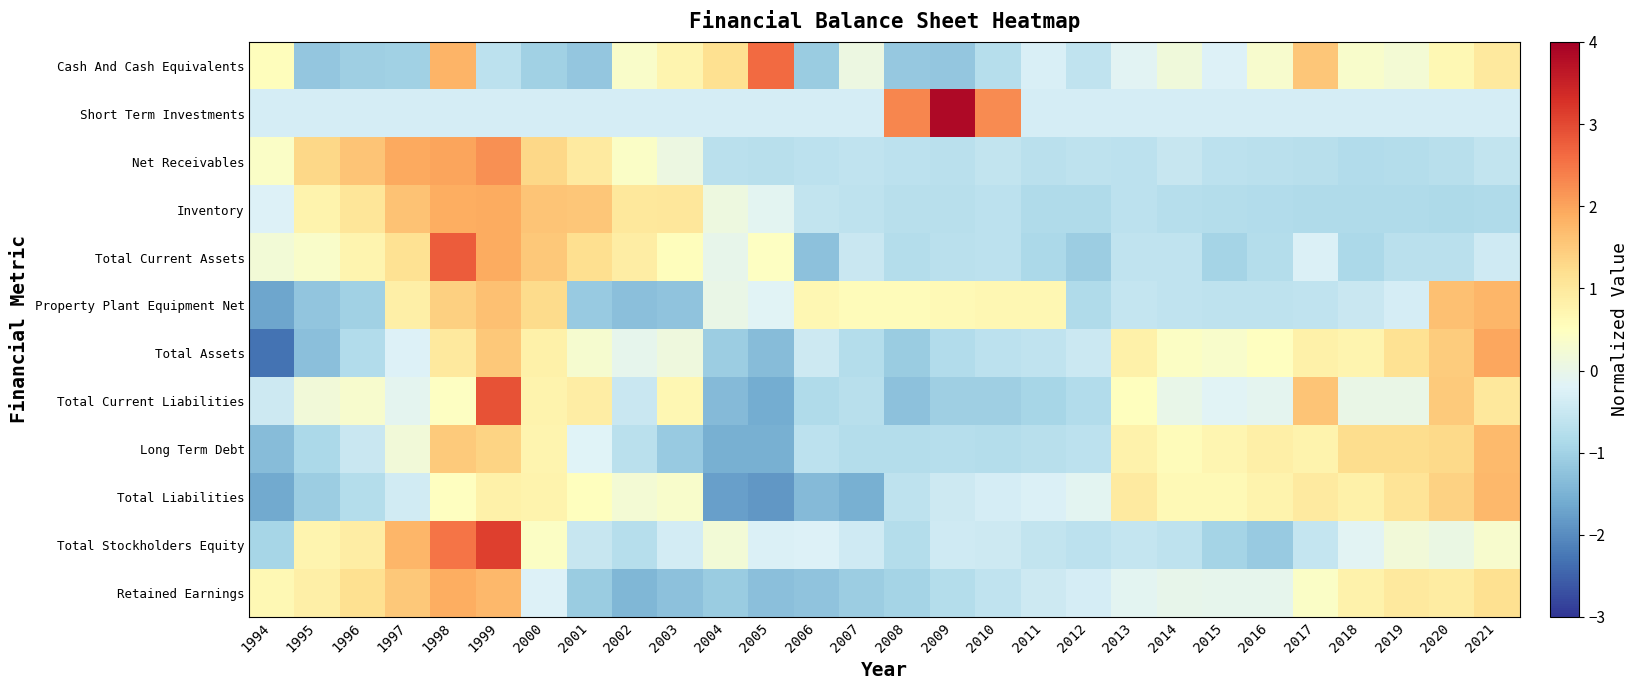

Reading right to left, what are all the values shown in this chart?

Cash And Cash Equivalents: 2021=1.0	2020=0.6	2019=0.2	2018=0.4	2017=1.6	2016=0.3	2015=-0.2	2014=0.2	2013=-0.1	2012=-0.6	2011=-0.3	2010=-0.7	2009=-1.2	2008=-1.1	2007=0.1	2006=-1.1	2005=2.6	2004=1.2	2003=0.7	2002=0.4	2001=-1.2	2000=-1.0	1999=-0.7	1998=1.8	1997=-1.0	1996=-1.1	1995=-1.2	1994=0.5
Short Term Investments: 2021=-0.3	2020=-0.3	2019=-0.3	2018=-0.3	2017=-0.3	2016=-0.3	2015=-0.3	2014=-0.3	2013=-0.3	2012=-0.3	2011=-0.3	2010=2.3	2009=3.8	2008=2.3	2007=-0.3	2006=-0.3	2005=-0.3	2004=-0.3	2003=-0.3	2002=-0.3	2001=-0.3	2000=-0.3	1999=-0.3	1998=-0.3	1997=-0.3	1996=-0.3	1995=-0.3	1994=-0.3
Net Receivables: 2021=-0.6	2020=-0.7	2019=-0.8	2018=-0.8	2017=-0.7	2016=-0.7	2015=-0.7	2014=-0.5	2013=-0.7	2012=-0.6	2011=-0.7	2010=-0.6	2009=-0.7	2008=-0.7	2007=-0.6	2006=-0.7	2005=-0.7	2004=-0.7	2003=0.1	2002=0.4	2001=0.9	2000=1.3	1999=2.2	1998=2.0	1997=1.9	1996=1.6	1995=1.3	1994=0.4
Inventory: 2021=-0.8	2020=-0.8	2019=-0.8	2018=-0.8	2017=-0.8	2016=-0.8	2015=-0.8	2014=-0.8	2013=-0.7	2012=-0.8	2011=-0.8	2010=-0.7	2009=-0.7	2008=-0.7	2007=-0.6	2006=-0.6	2005=-0.1	2004=0.1	2003=1.0	2002=1.0	2001=1.6	2000=1.6	1999=1.9	1998=1.9	1997=1.6	1996=1.1	1995=0.8	1994=-0.2
Total Current Assets: 2021=-0.4	2020=-0.7	2019=-0.7	2018=-0.9	2017=-0.2	2016=-0.8	2015=-1.0	2014=-0.6	2013=-0.6	2012=-1.1	2011=-0.9	2010=-0.7	2009=-0.7	2008=-0.8	2007=-0.5	2006=-1.3	2005=0.5	2004=-0.0	2003=0.6	2002=0.9	2001=1.2	2000=1.5	1999=1.9	1998=2.8	1997=1.1	1996=0.7	1995=0.4	1994=0.2
Property Plant Equipment Net: 2021=1.8	2020=1.6	2019=-0.3	2018=-0.5	2017=-0.6	2016=-0.6	2015=-0.6	2014=-0.6	2013=-0.5	2012=-0.8	2011=0.7	2010=0.7	2009=0.6	2008=0.6	2007=0.6	2006=0.7	2005=-0.2	2004=0.0	2003=-1.2	2002=-1.3	2001=-1.1	2000=1.3	1999=1.6	1998=1.4	1997=0.8	1996=-1.0	1995=-1.2	1994=-1.7
Total Assets: 2021=2.0	2020=1.5	2019=1.1	2018=0.7	2017=0.8	2016=0.5	2015=0.3	2014=0.4	2013=0.8	2012=-0.5	2011=-0.6	2010=-0.7	2009=-0.8	2008=-1.1	2007=-0.8	2006=-0.5	2005=-1.3	2004=-1.1	2003=0.1	2002=-0.1	2001=0.3	2000=0.8	1999=1.5	1998=1.0	1997=-0.2	1996=-0.8	1995=-1.3	1994=-2.3
Total Current Liabilities: 2021=1.0	2020=1.5	2019=0.0	2018=0.0	2017=1.6	2016=-0.1	2015=-0.2	2014=0.0	2013=0.5	2012=-0.8	2011=-0.9	2010=-1.0	2009=-1.1	2008=-1.3	2007=-0.7	2006=-0.8	2005=-1.6	2004=-1.4	2003=0.7	2002=-0.5	2001=0.9	2000=0.8	1999=2.9	1998=0.5	1997=-0.1	1996=0.3	1995=0.2	1994=-0.5
Long Term Debt: 2021=1.7	2020=1.3	2019=1.2	2018=1.2	2017=0.8	2016=0.8	2015=0.7	2014=0.6	2013=0.8	2012=-0.7	2011=-0.7	2010=-0.8	2009=-0.7	2008=-0.8	2007=-0.8	2006=-0.7	2005=-1.5	2004=-1.5	2003=-1.1	2002=-0.7	2001=-0.2	2000=0.7	1999=1.4	1998=1.5	1997=0.2	1996=-0.5	1995=-0.9	1994=-1.3
Total Liabilities: 2021=1.7	2020=1.4	2019=1.1	2018=0.8	2017=0.9	2016=0.8	2015=0.6	2014=0.6	2013=1.0	2012=-0.1	2011=-0.3	2010=-0.3	2009=-0.4	2008=-0.6	2007=-1.5	2006=-1.4	2005=-1.9	2004=-1.8	2003=0.3	2002=0.3	2001=0.5	2000=0.8	1999=0.8	1998=0.5	1997=-0.4	1996=-0.8	1995=-1.1	1994=-1.6
Total Stockholders Equity: 2021=0.3	2020=0.0	2019=0.2	2018=-0.1	2017=-0.6	2016=-1.1	2015=-1.0	2014=-0.6	2013=-0.5	2012=-0.7	2011=-0.6	2010=-0.4	2009=-0.4	2008=-0.8	2007=-0.4	2006=-0.2	2005=-0.2	2004=0.2	2003=-0.4	2002=-0.7	2001=-0.5	2000=0.4	1999=3.1	1998=2.5	1997=1.8	1996=0.9	1995=0.7	1994=-0.9
Retained Earnings: 2021=1.2	2020=0.9	2019=1.0	2018=0.8	2017=0.4	2016=-0.1	2015=-0.1	2014=-0.0	2013=-0.1	2012=-0.3	2011=-0.4	2010=-0.6	2009=-0.8	2008=-1.0	2007=-1.1	2006=-1.2	2005=-1.3	2004=-1.1	2003=-1.3	2002=-1.4	2001=-1.1	2000=-0.2	1999=1.7	1998=1.9	1997=1.5	1996=1.2	1995=0.9	1994=0.7